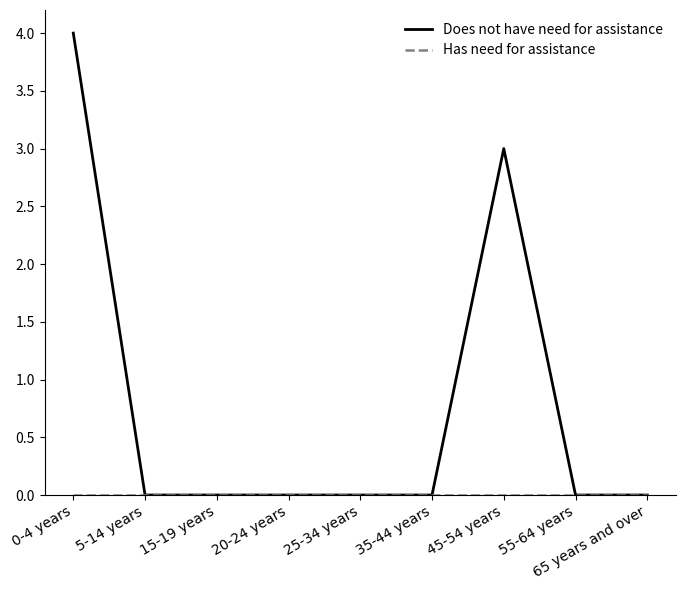

Which series has the largest range (max minus min)?

Does not have need for assistance